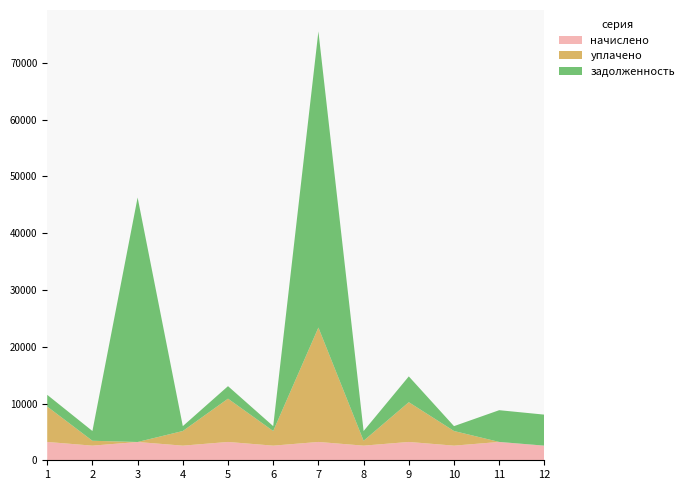

Reading left to right, list all the values displayed in this chart.

начислено: 1=3230.0	2=2577.3	3=3220.5	4=2577.3	5=3230.0	6=2577.3	7=3230.0	8=2577.3	9=3230.0	10=2577.3	11=3230.0	12=2577.3
уплачено: 1=6231.6	2=859.1	3=0.0	4=2577.3	5=7619.1	6=2577.3	7=20147.1	8=859.1	9=7000.0	10=2577.3	11=0.0	12=0.0
задолженность: 1=2065.9	2=1718.2	3=43061.0	4=859.1	5=2206.2	6=859.1	7=52153.3	8=1718.2	9=4543.7	10=859.1	11=5592.6	12=5460.9